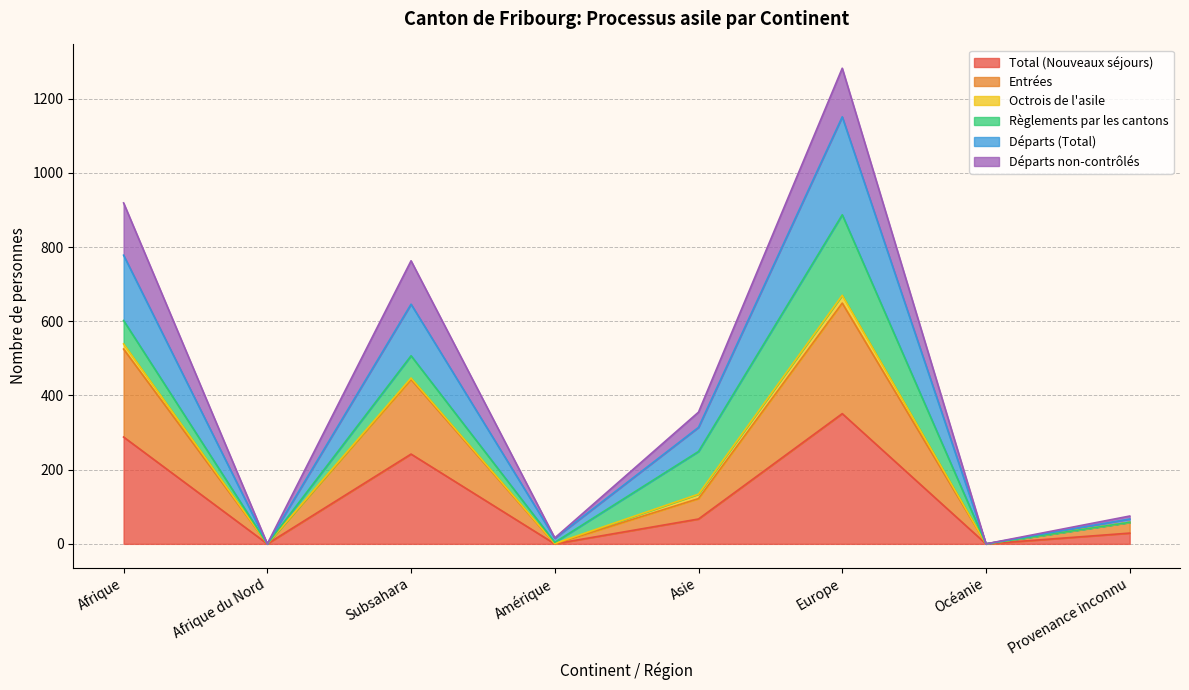

Rank the series at Océanie from highest to lowest value.

Total (Nouveaux séjours), Entrées, Départs (Total)